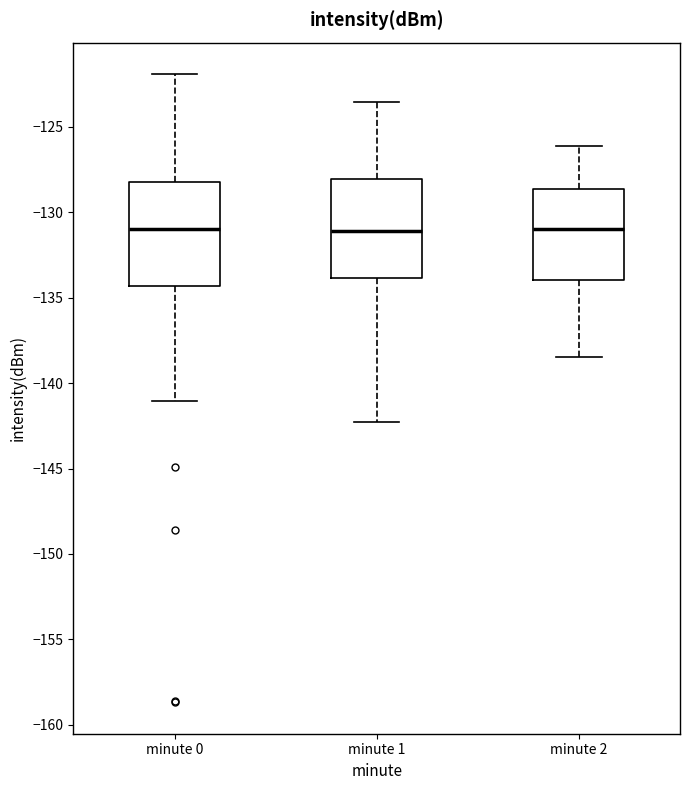

Reading left to right, transcribe this box plot: for each box, give where its median line is, the range the box spans, and where its two whiskers end, as read against the y-axis. The values are not printed on the chart, so give them approximately, as read against the axis.

minute 0: median -131.0, box -134.5 to -128.0, whiskers -141.0 to -122.0
minute 1: median -131.0, box -134.0 to -128.0, whiskers -142.5 to -123.5
minute 2: median -131.0, box -134.0 to -128.5, whiskers -138.5 to -126.0